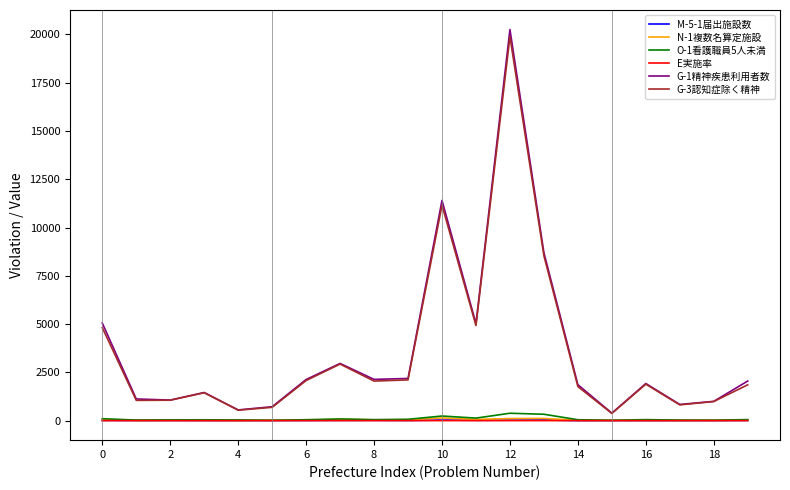

Which series has the widest spread of values?

G-1精神疾患利用者数